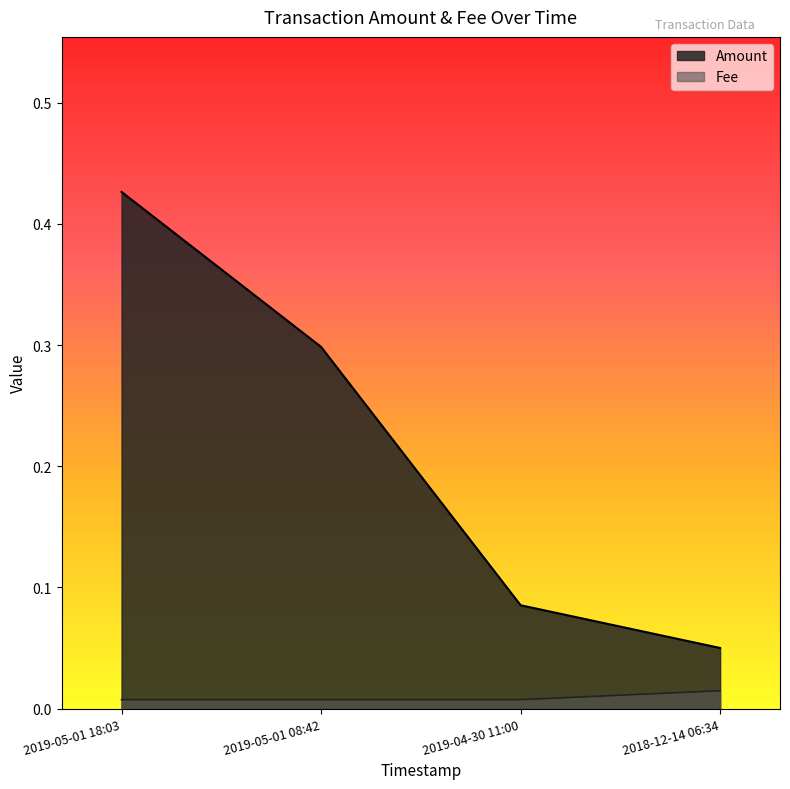

What is the label of the 1st point from the right?

2018-12-14 06:34